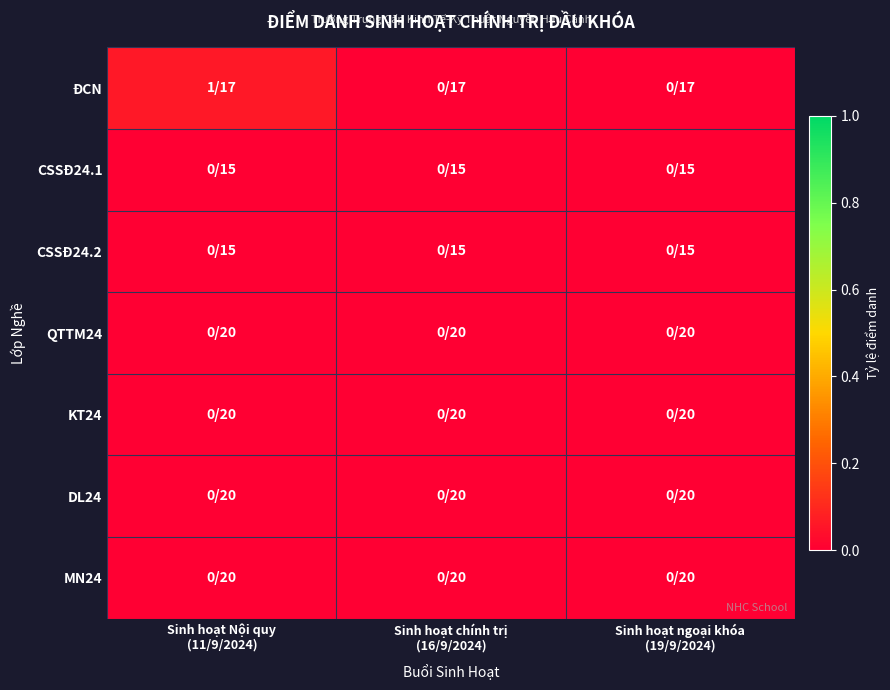

Which label corresponds to the smallest value in the chart?

Sinh hoạt chính trị
(16/9/2024)